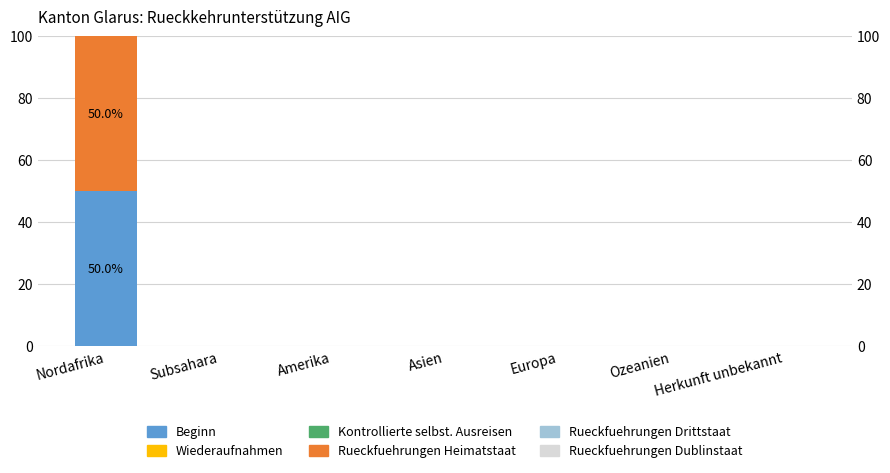

Which series has the largest range (max minus min)?

Beginn